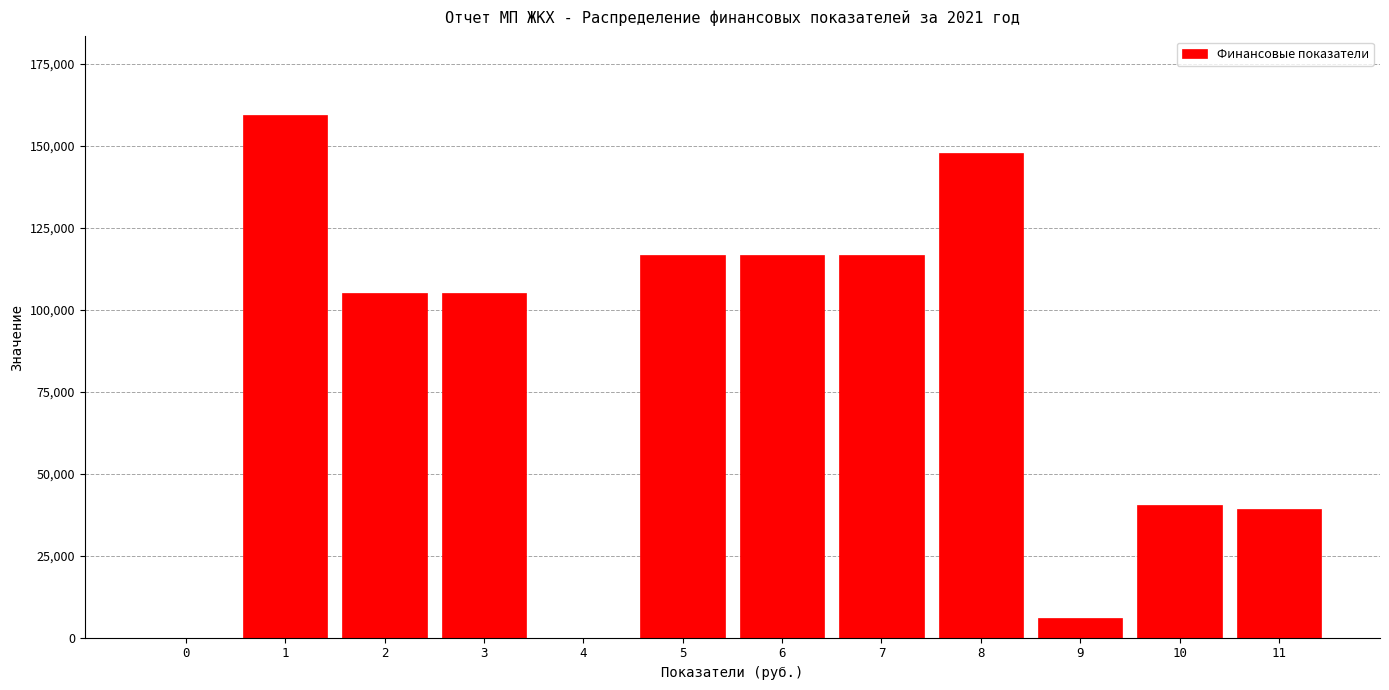

Reading left to right, transcribe all the data shown in this chart.

0=0.0	1=159497.8	2=105146.5	3=105146.5	4=0.0	5=116797.1	6=116797.1	7=116797.1	8=147847.2	9=5927.4	10=40452.3	11=39368.3